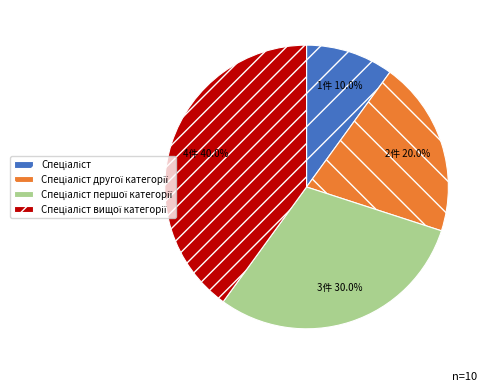

How many slices are in this pie chart?

4